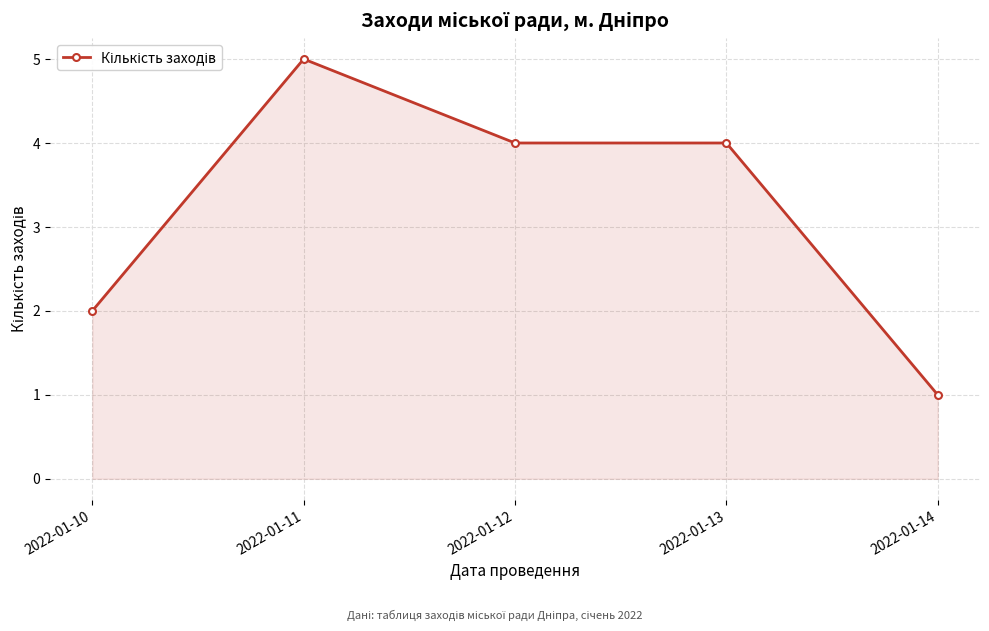

How many values are between 2 and 4?

3